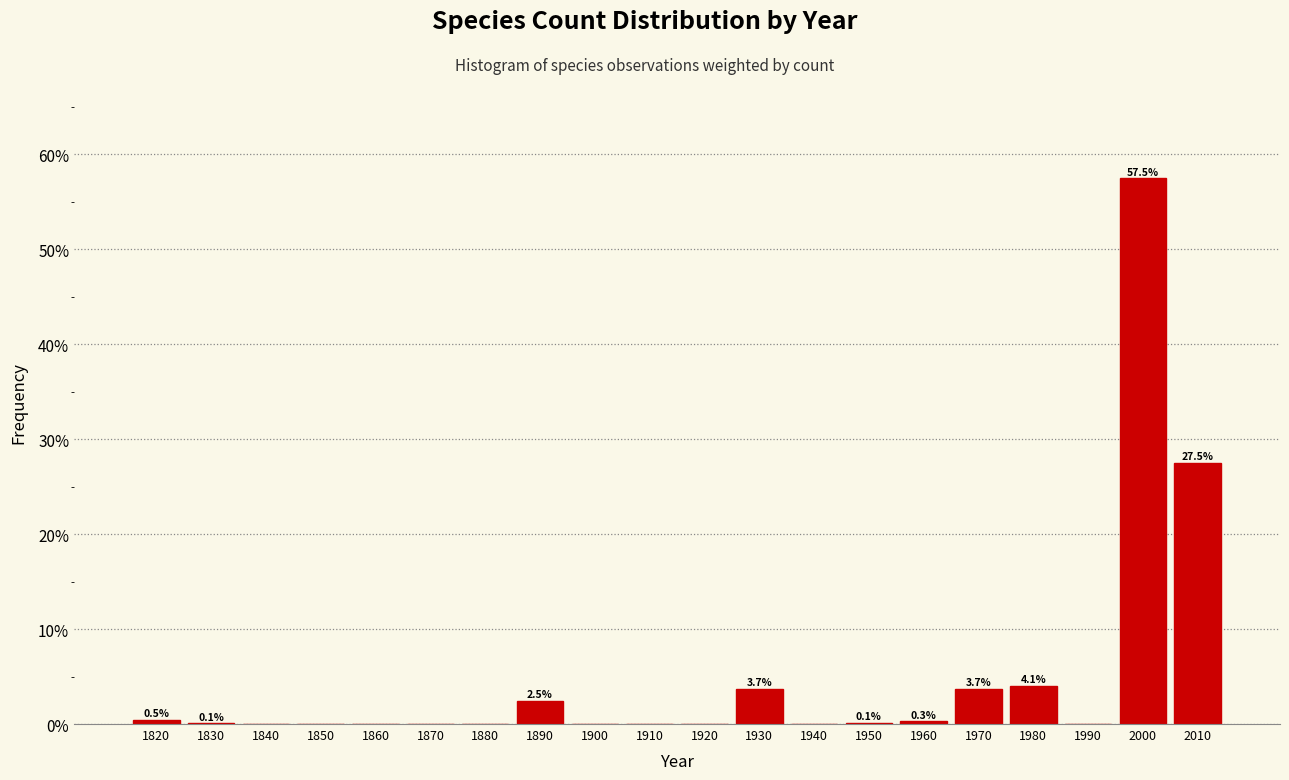

Which has a higher value, 2000 or 1940?

2000